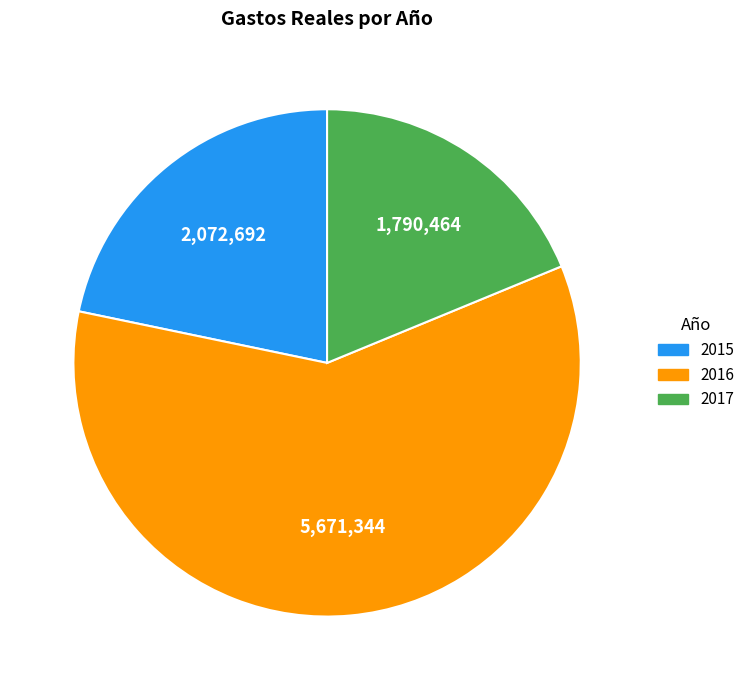

Is there any slice that represents more than half of the pie?

Yes